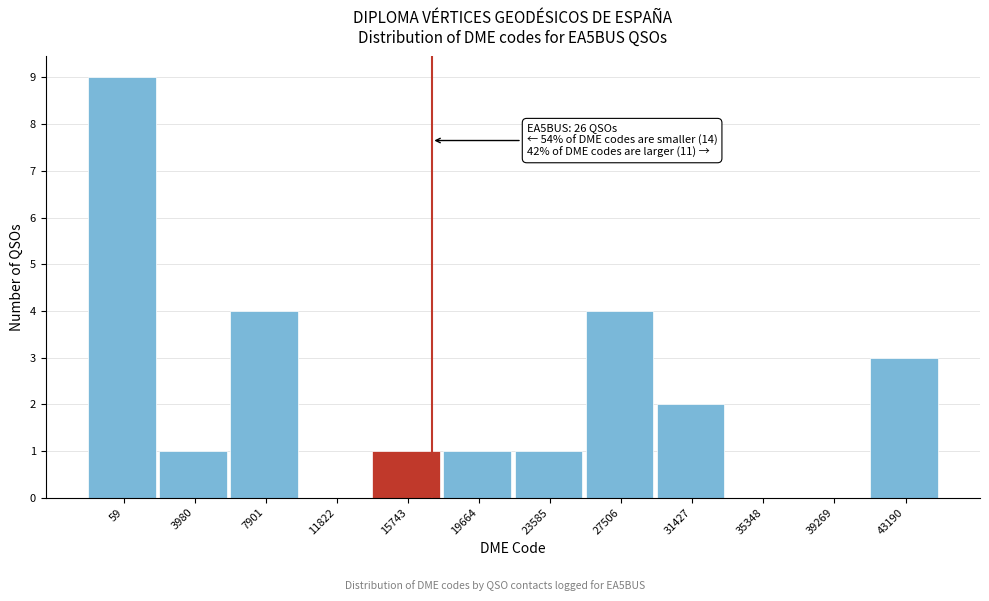

Reading left to right, list all the values displayed in this chart.

59=9	3980=1	7901=4	11822=0	15743=1	19664=1	23585=1	27506=4	31427=2	35348=0	39269=0	43190=3